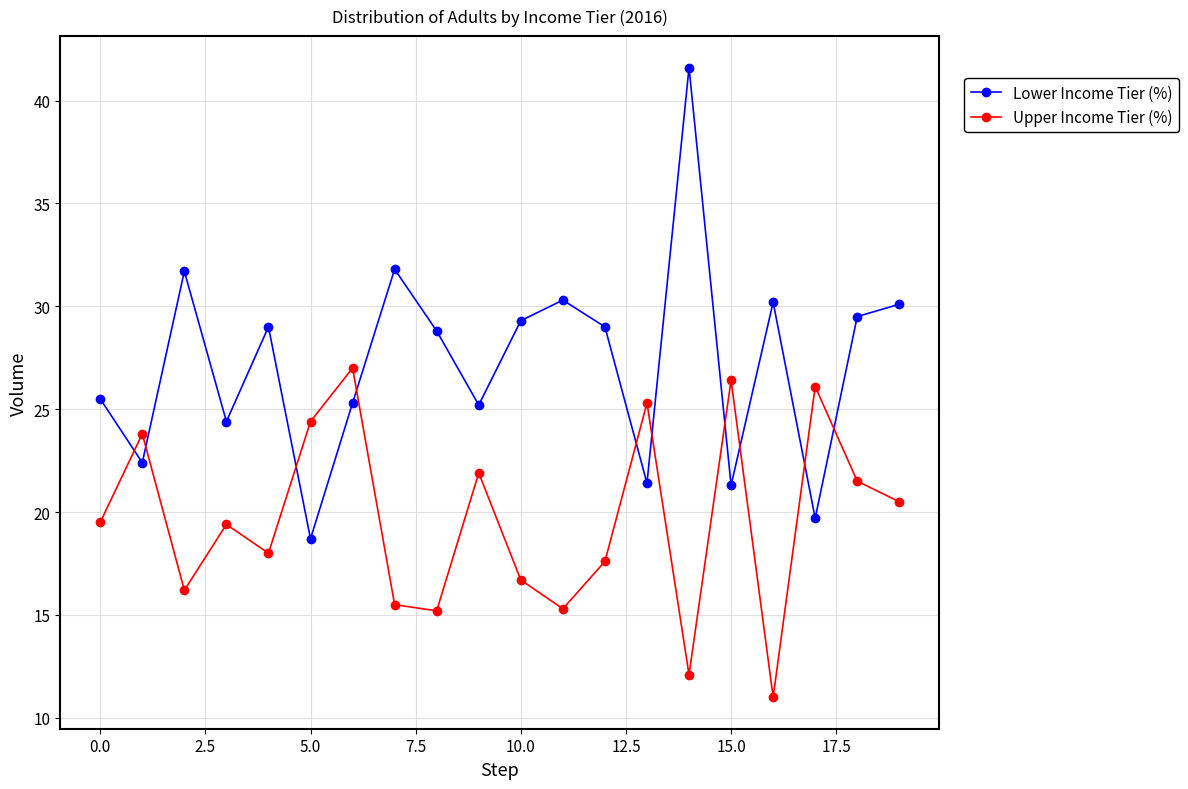

What is the difference between the maximum and minimum values in the Upper Income Tier (%) series?

16.0